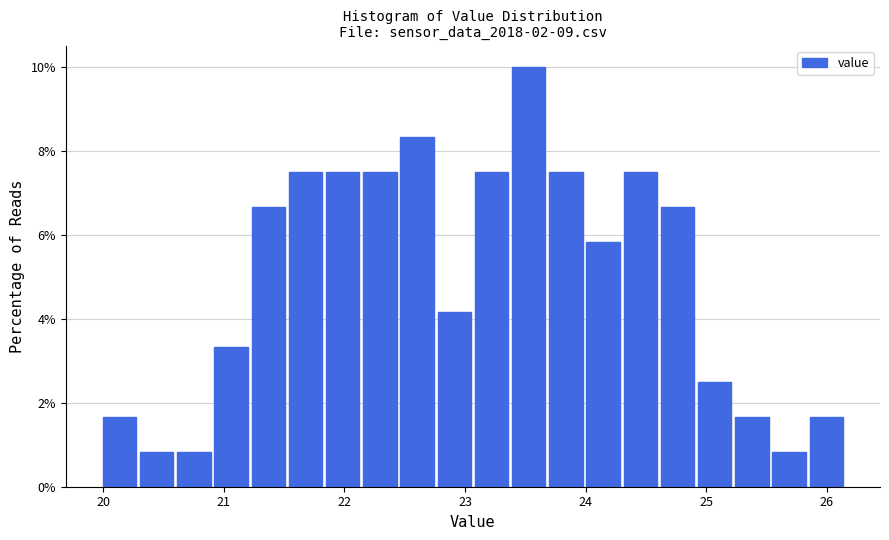

Read against the x-axis, roughly where is the centre of the tallest bar?

23.5